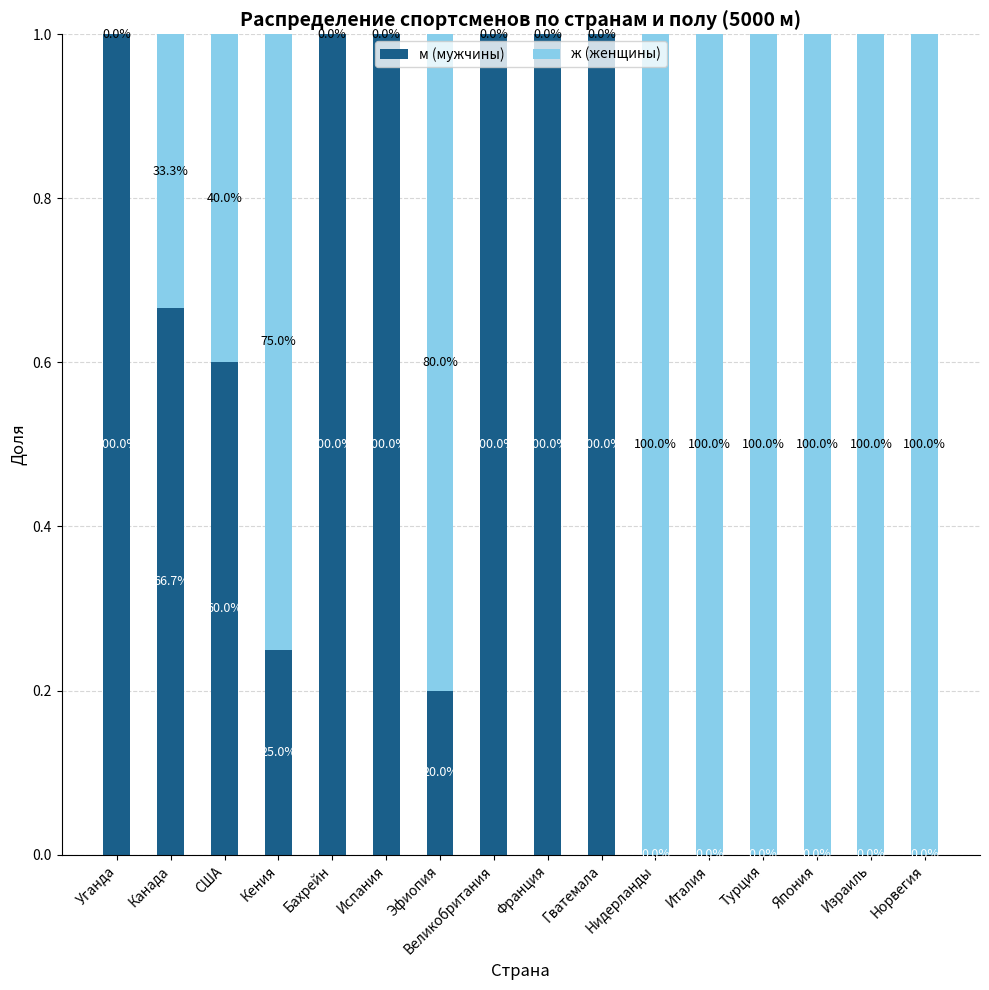

Which series has the largest total across all categories?

ж (женщины)